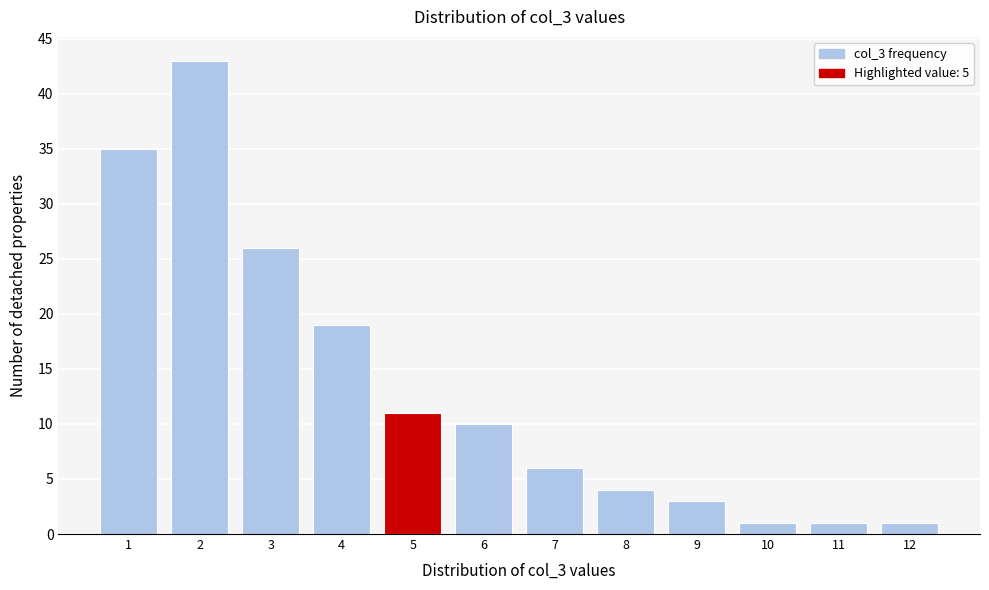

Reading right to left, extract all data points from this chart.

12=1	11=1	10=1	9=3	8=4	7=6	6=10	5=11	4=19	3=26	2=43	1=35